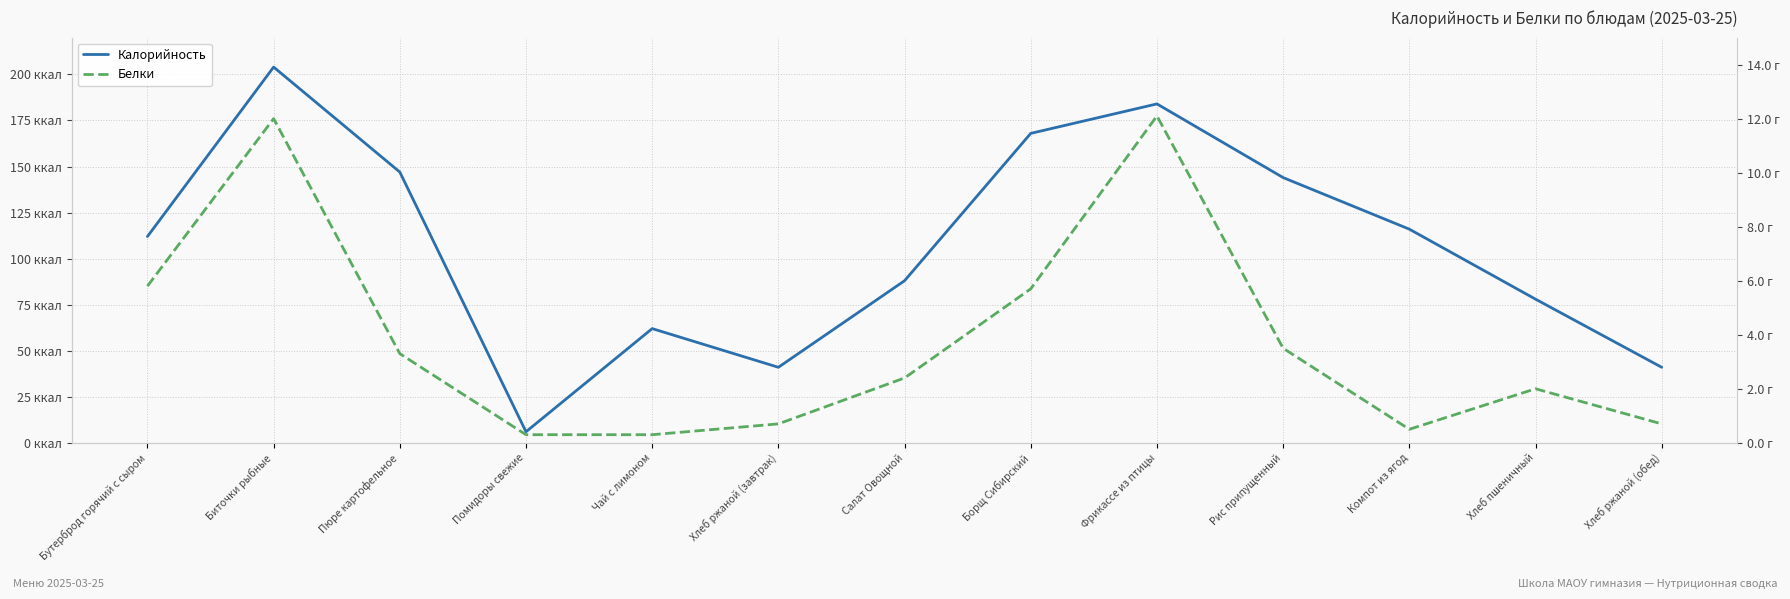

What is the total value across all series at Борщ Сибирский?

173.7